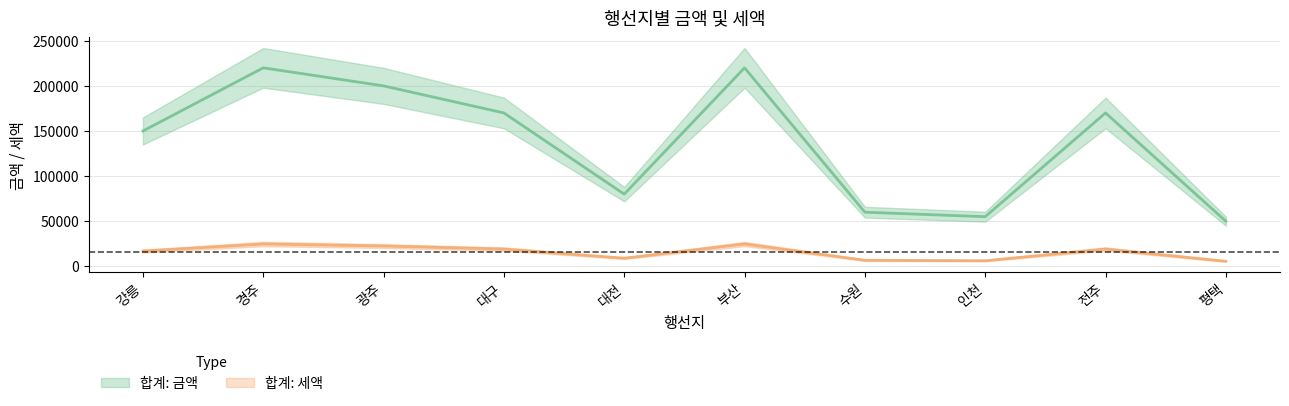

What is the sum of all 합계: 세액 values?

154688